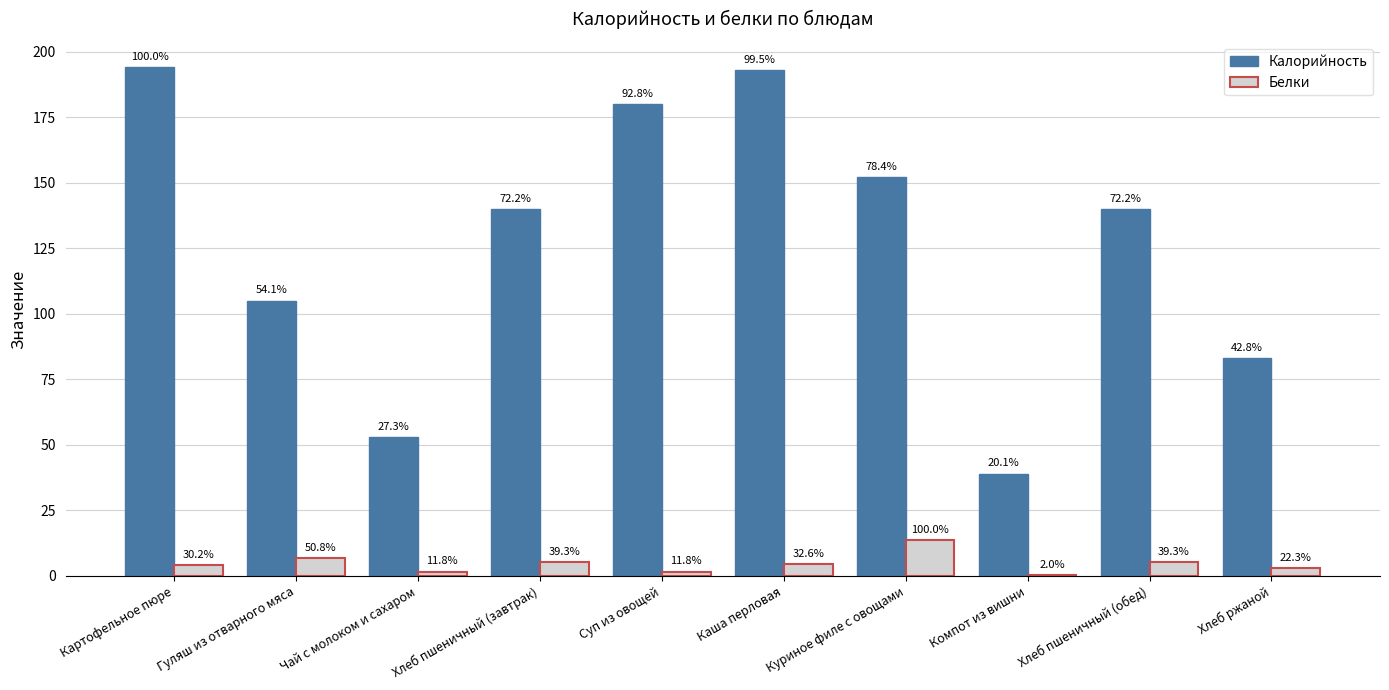

Reading left to right, transcribe all the data shown in this chart.

Калорийность: 194.0	105.0	53.0	140.0	180.0	193.0	152.0	39.0	140.0	83.0
Белки: 4.1	6.9	1.6	5.3	1.6	4.4	13.6	0.3	5.3	3.0